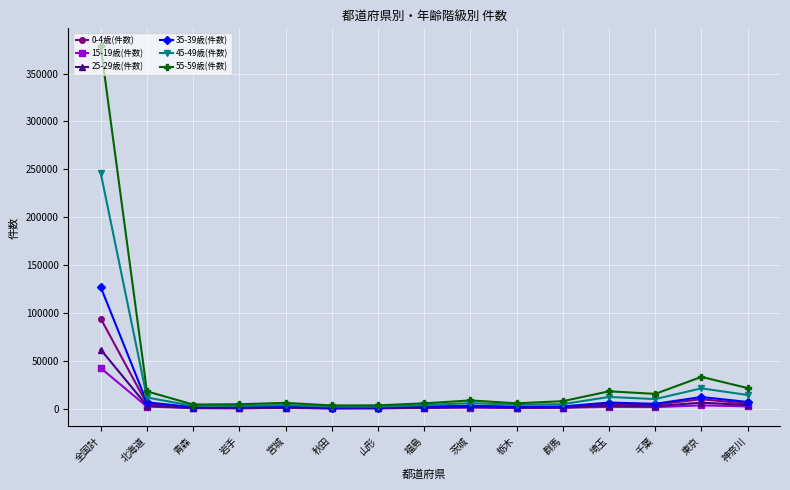

Which series has the largest range (max minus min)?

55-59歳(件数)